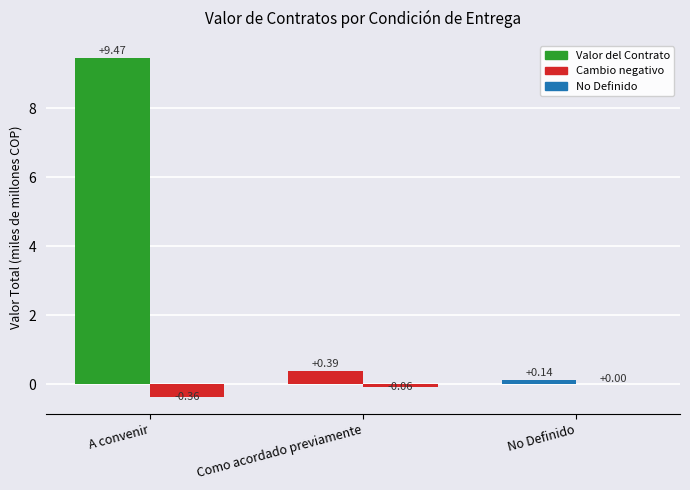

How many data points does each series have?

3